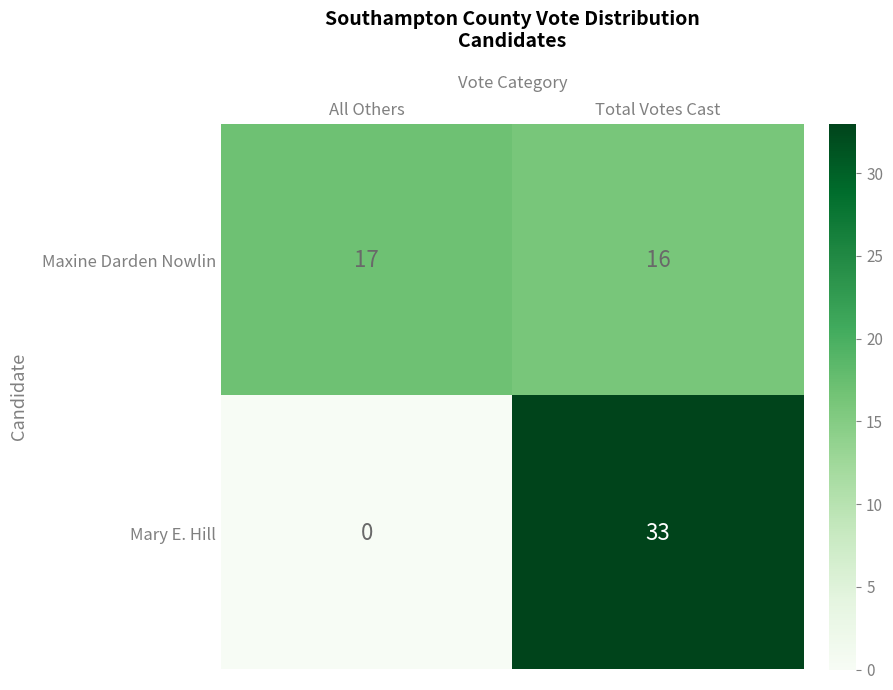

Between All Others and Total Votes Cast, which series saw the biggest shift?

Mary E. Hill